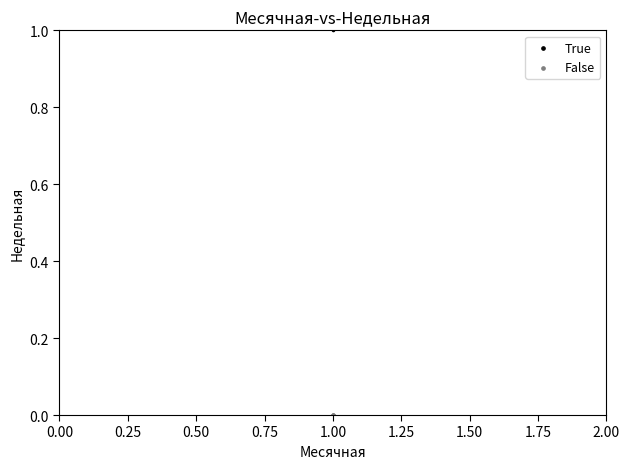

Which series reaches the minimum Y coordinate?

False